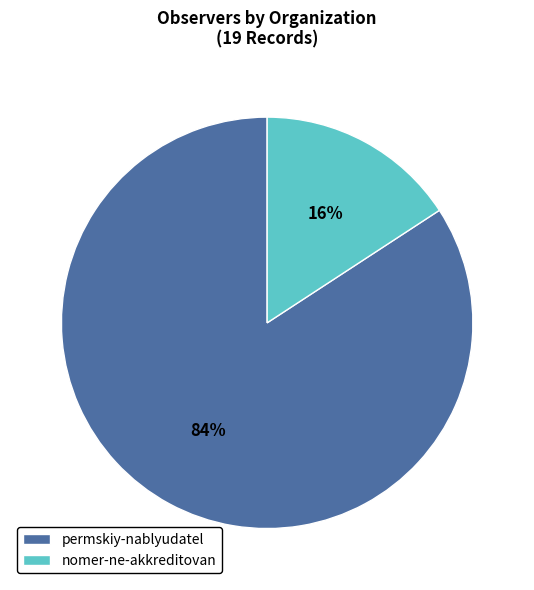

Between permskiy-nablyudatel and nomer-ne-akkreditovan, which is larger?

permskiy-nablyudatel